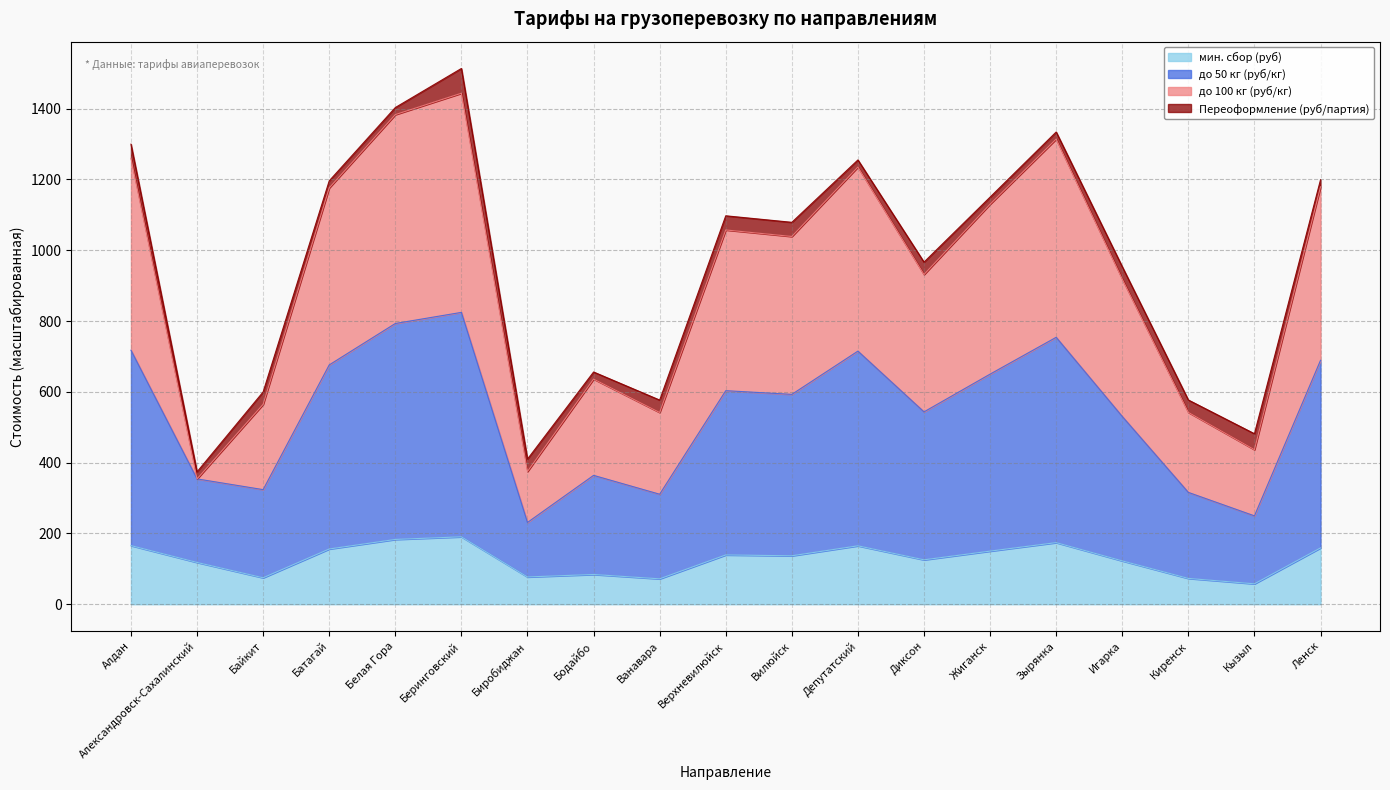

True or false: до 100 кг (руб/кг) and до 50 кг (руб/кг) cross at least once.

False